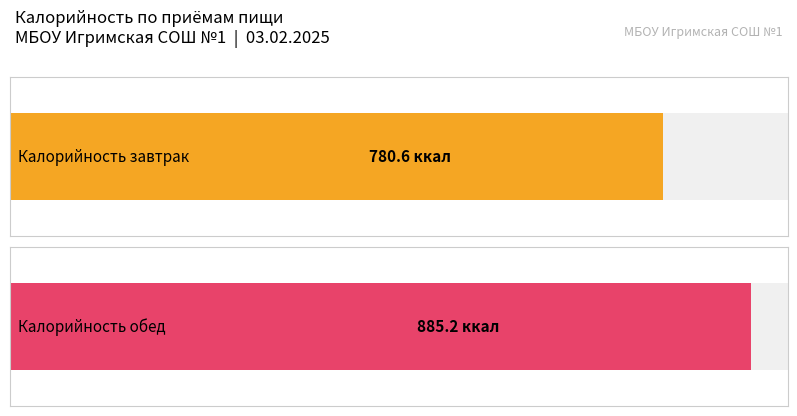

The value of Average utilization at Завтрак is 258.0. True or false?

False